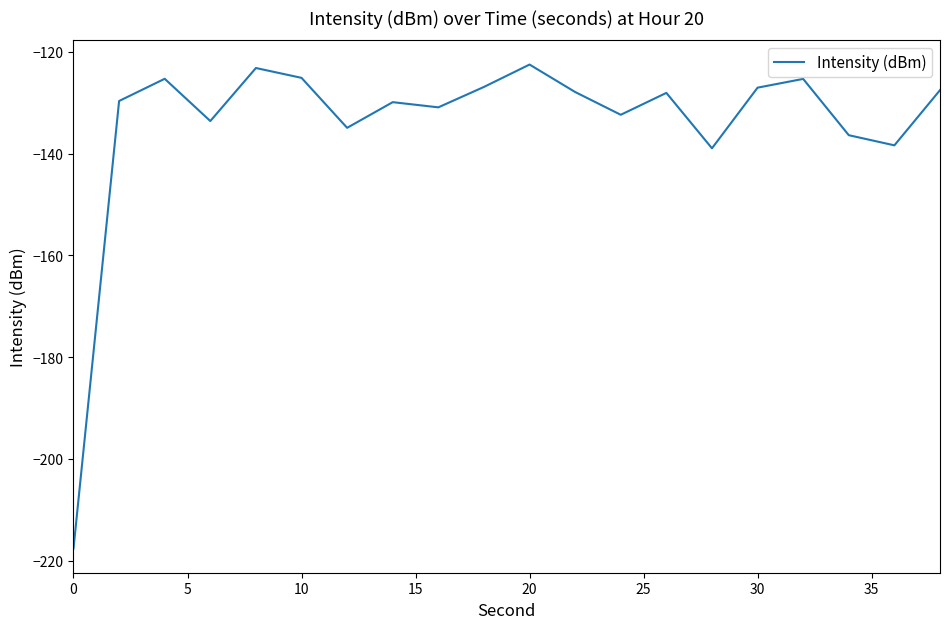

What is the minimum value shown in the chart?

-217.6